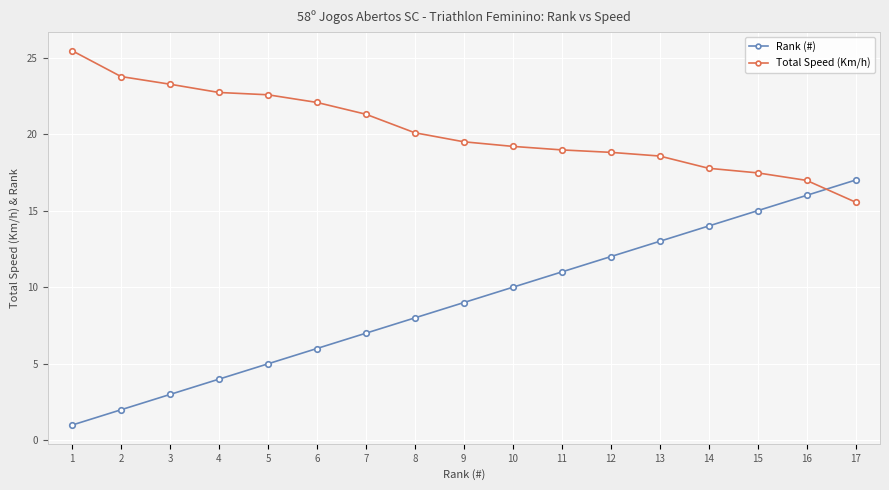

What is the spread (max minus min) of values at 5?

17.6